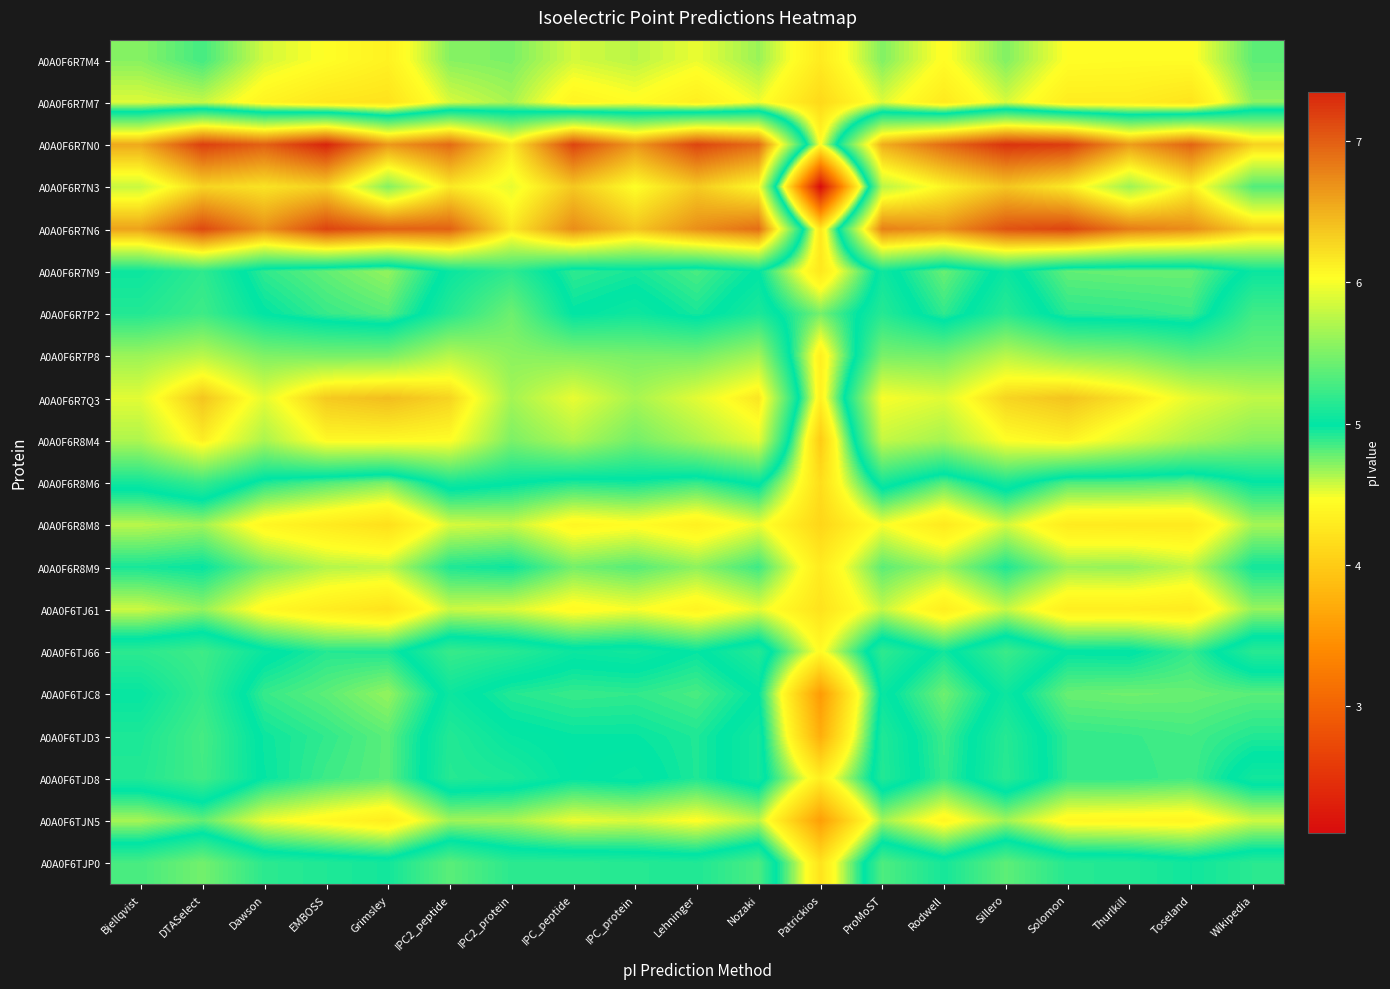

Reading left to right, transcribe all the data shown in this chart.

A0A0F6R7M4: Bjellqvist=4.7	DTASelect=4.9	Dawson=4.6	EMBOSS=4.5	Grimsley=4.4	IPC2_peptide=4.7	IPC2_protein=4.7	IPC_peptide=4.6	IPC_protein=4.6	Lehninger=4.5	Nozaki=4.7	Patrickios=4.3	ProMoST=4.7	Rodwell=4.4	Sillero=4.7	Solomon=4.5	Thurlkill=4.4	Toseland=4.4	Wikipedia=4.8
A0A0F6R7M7: Bjellqvist=4.5	DTASelect=4.6	Dawson=4.4	EMBOSS=4.3	Grimsley=4.2	IPC2_peptide=4.5	IPC2_protein=4.6	IPC_peptide=4.4	IPC_protein=4.4	Lehninger=4.3	Nozaki=4.5	Patrickios=4.1	ProMoST=4.5	Rodwell=4.3	Sillero=4.5	Solomon=4.3	Thurlkill=4.3	Toseland=4.2	Wikipedia=4.7
A0A0F6R7N0: Bjellqvist=6.5	DTASelect=7.2	Dawson=7.0	EMBOSS=7.4	Grimsley=6.6	IPC2_peptide=6.9	IPC2_protein=6.2	IPC_peptide=7.2	IPC_protein=6.6	Lehninger=7.2	Nozaki=6.9	Patrickios=4.4	ProMoST=6.5	Rodwell=6.9	Sillero=7.3	Solomon=7.2	Thurlkill=6.6	Toseland=7.0	Wikipedia=6.3
A0A0F6R7N3: Bjellqvist=5.8	DTASelect=6.3	Dawson=6.2	EMBOSS=6.3	Grimsley=5.5	IPC2_peptide=6.2	IPC2_protein=5.9	IPC_peptide=6.4	IPC_protein=6.0	Lehninger=6.4	Nozaki=6.1	Patrickios=2.1	ProMoST=5.8	Rodwell=6.1	Sillero=6.4	Solomon=6.2	Thurlkill=5.6	Toseland=6.1	Wikipedia=5.3
A0A0F6R7N6: Bjellqvist=6.6	DTASelect=7.1	Dawson=6.7	EMBOSS=7.2	Grimsley=7.0	IPC2_peptide=7.0	IPC2_protein=6.2	IPC_peptide=6.7	IPC_protein=6.4	Lehninger=6.7	Nozaki=6.9	Patrickios=4.3	ProMoST=6.8	Rodwell=6.7	Sillero=7.1	Solomon=7.2	Thurlkill=6.8	Toseland=6.7	Wikipedia=6.3
A0A0F6R7N9: Bjellqvist=5.0	DTASelect=5.2	Dawson=4.9	EMBOSS=4.8	Grimsley=4.7	IPC2_peptide=5.0	IPC2_protein=5.2	IPC_peptide=4.9	IPC_protein=4.9	Lehninger=4.8	Nozaki=5.0	Patrickios=4.3	ProMoST=5.1	Rodwell=4.8	Sillero=5.0	Solomon=4.8	Thurlkill=4.8	Toseland=4.8	Wikipedia=5.0
A0A0F6R7P2: Bjellqvist=5.1	DTASelect=5.2	Dawson=5.0	EMBOSS=4.9	Grimsley=4.8	IPC2_peptide=5.1	IPC2_protein=5.4	IPC_peptide=5.0	IPC_protein=5.1	Lehninger=4.9	Nozaki=5.1	Patrickios=4.7	ProMoST=5.1	Rodwell=4.9	Sillero=5.2	Solomon=4.9	Thurlkill=4.9	Toseland=4.9	Wikipedia=5.3
A0A0F6R7P8: Bjellqvist=5.6	DTASelect=5.8	Dawson=5.5	EMBOSS=5.5	Grimsley=5.5	IPC2_peptide=5.7	IPC2_protein=5.6	IPC_peptide=5.5	IPC_protein=5.5	Lehninger=5.5	Nozaki=5.7	Patrickios=4.3	ProMoST=5.5	Rodwell=5.5	Sillero=5.8	Solomon=5.6	Thurlkill=5.5	Toseland=5.4	Wikipedia=5.4
A0A0F6R7Q3: Bjellqvist=5.9	DTASelect=6.4	Dawson=5.9	EMBOSS=6.4	Grimsley=6.4	IPC2_peptide=6.3	IPC2_protein=5.7	IPC_peptide=5.9	IPC_protein=5.7	Lehninger=5.9	Nozaki=6.2	Patrickios=4.3	ProMoST=6.0	Rodwell=5.9	Sillero=6.3	Solomon=6.4	Thurlkill=6.2	Toseland=5.9	Wikipedia=5.8
A0A0F6R8M4: Bjellqvist=5.7	DTASelect=6.1	Dawson=5.7	EMBOSS=6.1	Grimsley=6.1	IPC2_peptide=6.0	IPC2_protein=5.5	IPC_peptide=5.7	IPC_protein=5.5	Lehninger=5.7	Nozaki=5.9	Patrickios=4.0	ProMoST=5.8	Rodwell=5.7	Sillero=6.0	Solomon=6.1	Thurlkill=5.9	Toseland=5.7	Wikipedia=5.5
A0A0F6R8M6: Bjellqvist=5.1	DTASelect=5.2	Dawson=4.9	EMBOSS=4.8	Grimsley=4.7	IPC2_peptide=5.1	IPC2_protein=5.0	IPC_peptide=4.9	IPC_protein=5.0	Lehninger=4.9	Nozaki=5.0	Patrickios=4.2	ProMoST=5.1	Rodwell=4.8	Sillero=5.1	Solomon=4.8	Thurlkill=4.8	Toseland=4.8	Wikipedia=5.0
A0A0F6R8M8: Bjellqvist=4.6	DTASelect=4.7	Dawson=4.4	EMBOSS=4.3	Grimsley=4.2	IPC2_peptide=4.5	IPC2_protein=4.6	IPC_peptide=4.4	IPC_protein=4.4	Lehninger=4.3	Nozaki=4.5	Patrickios=4.1	ProMoST=4.5	Rodwell=4.3	Sillero=4.6	Solomon=4.3	Thurlkill=4.3	Toseland=4.3	Wikipedia=4.7
A0A0F6R8M9: Bjellqvist=4.9	DTASelect=5.0	Dawson=4.7	EMBOSS=4.6	Grimsley=4.6	IPC2_peptide=4.9	IPC2_protein=5.0	IPC_peptide=4.7	IPC_protein=4.8	Lehninger=4.7	Nozaki=4.9	Patrickios=4.3	ProMoST=4.8	Rodwell=4.7	Sillero=4.9	Solomon=4.7	Thurlkill=4.7	Toseland=4.6	Wikipedia=5.0
A0A0F6TJ61: Bjellqvist=4.6	DTASelect=4.7	Dawson=4.4	EMBOSS=4.3	Grimsley=4.2	IPC2_peptide=4.6	IPC2_protein=4.5	IPC_peptide=4.4	IPC_protein=4.5	Lehninger=4.4	Nozaki=4.5	Patrickios=4.2	ProMoST=4.6	Rodwell=4.3	Sillero=4.6	Solomon=4.3	Thurlkill=4.3	Toseland=4.3	Wikipedia=4.7
A0A0F6TJ66: Bjellqvist=5.2	DTASelect=5.2	Dawson=5.0	EMBOSS=4.9	Grimsley=4.9	IPC2_peptide=5.2	IPC2_protein=5.2	IPC_peptide=5.0	IPC_protein=5.1	Lehninger=5.0	Nozaki=5.1	Patrickios=4.4	ProMoST=5.2	Rodwell=5.0	Sillero=5.2	Solomon=5.0	Thurlkill=5.0	Toseland=4.9	Wikipedia=5.2
A0A0F6TJC8: Bjellqvist=5.0	DTASelect=5.2	Dawson=4.9	EMBOSS=4.8	Grimsley=4.7	IPC2_peptide=5.0	IPC2_protein=4.9	IPC_peptide=4.9	IPC_protein=4.9	Lehninger=4.8	Nozaki=5.0	Patrickios=3.6	ProMoST=5.0	Rodwell=4.8	Sillero=5.0	Solomon=4.8	Thurlkill=4.8	Toseland=4.8	Wikipedia=4.8
A0A0F6TJD3: Bjellqvist=5.1	DTASelect=5.3	Dawson=5.0	EMBOSS=4.9	Grimsley=4.8	IPC2_peptide=5.1	IPC2_protein=5.0	IPC_peptide=5.0	IPC_protein=5.0	Lehninger=4.9	Nozaki=5.1	Patrickios=3.7	ProMoST=5.1	Rodwell=4.9	Sillero=5.1	Solomon=4.9	Thurlkill=4.9	Toseland=4.9	Wikipedia=4.9
A0A0F6TJD8: Bjellqvist=5.1	DTASelect=5.3	Dawson=5.0	EMBOSS=4.9	Grimsley=4.8	IPC2_peptide=5.1	IPC2_protein=5.1	IPC_peptide=5.0	IPC_protein=5.0	Lehninger=4.9	Nozaki=5.1	Patrickios=4.3	ProMoST=5.1	Rodwell=4.9	Sillero=5.2	Solomon=4.9	Thurlkill=4.9	Toseland=4.9	Wikipedia=5.1
A0A0F6TJN5: Bjellqvist=4.6	DTASelect=4.8	Dawson=4.5	EMBOSS=4.4	Grimsley=4.3	IPC2_peptide=4.7	IPC2_protein=4.6	IPC_peptide=4.5	IPC_protein=4.5	Lehninger=4.5	Nozaki=4.6	Patrickios=3.6	ProMoST=4.7	Rodwell=4.4	Sillero=4.7	Solomon=4.4	Thurlkill=4.4	Toseland=4.4	Wikipedia=4.6
A0A0F6TJP0: Bjellqvist=5.3	DTASelect=5.5	Dawson=5.2	EMBOSS=5.1	Grimsley=5.1	IPC2_peptide=5.4	IPC2_protein=5.2	IPC_peptide=5.2	IPC_protein=5.1	Lehninger=5.1	Nozaki=5.3	Patrickios=4.2	ProMoST=5.3	Rodwell=5.1	Sillero=5.4	Solomon=5.1	Thurlkill=5.1	Toseland=5.1	Wikipedia=5.2